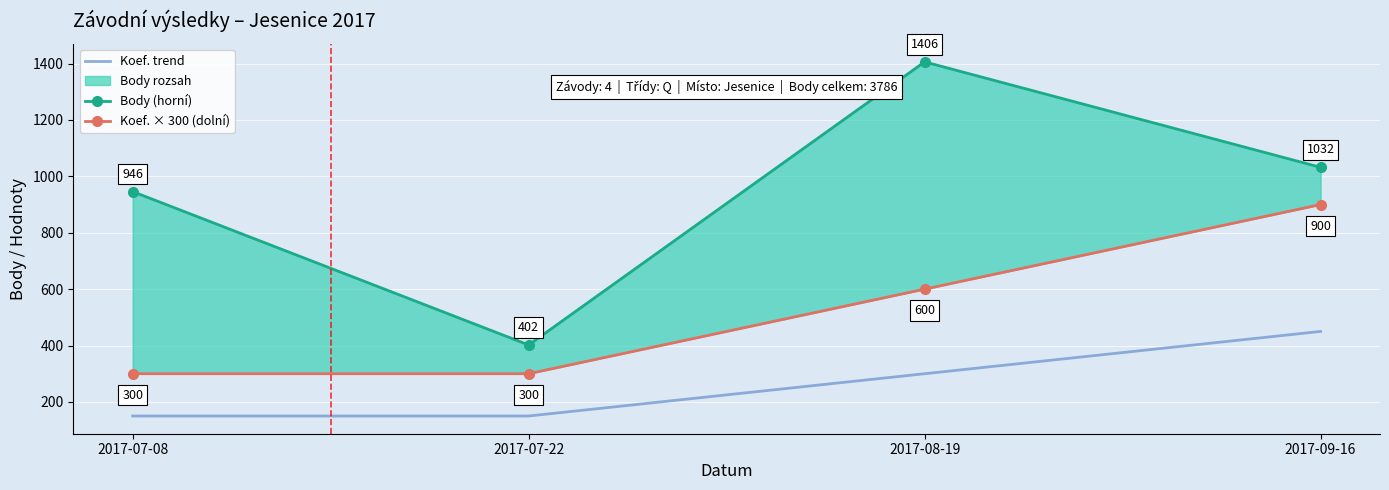

Reading left to right, transcribe all the data shown in this chart.

Koef. trend: 150	150	300	450
Body (horní): 946	402	1406	1032
Koef. × 300 (dolní): 300	300	600	900